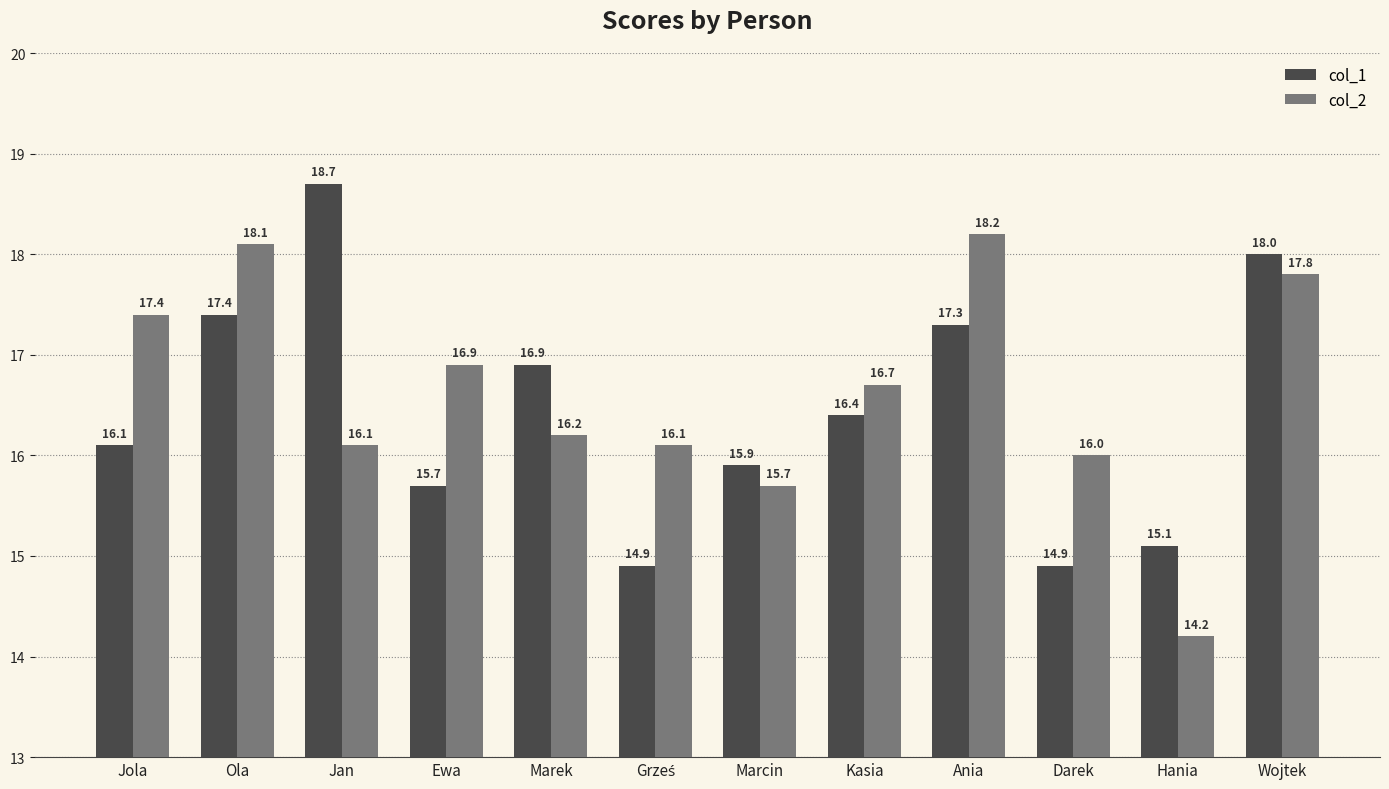

Read the col_1 value at Marcin.

15.9